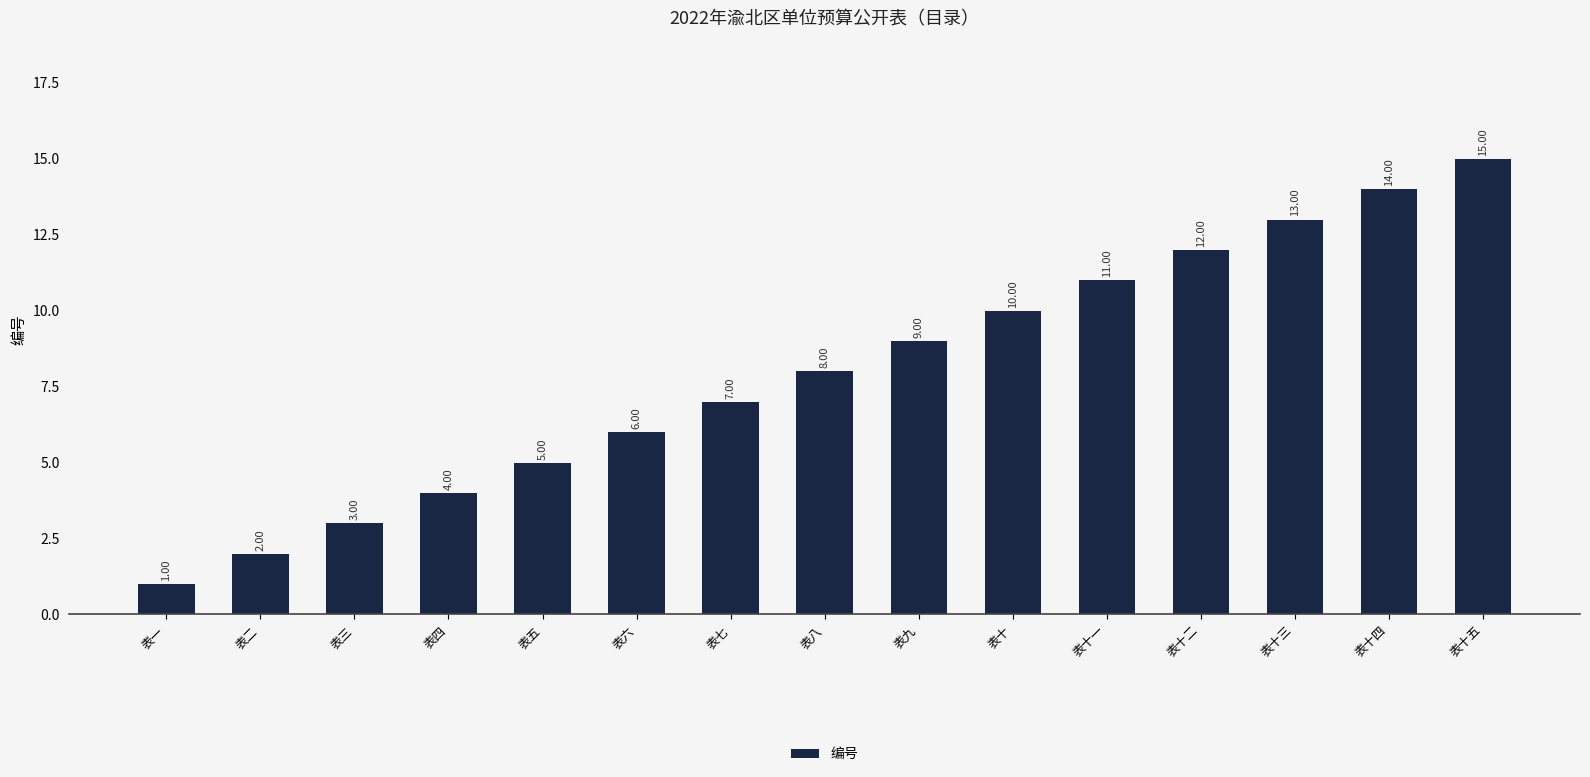

Does the chart contain any negative values?

No